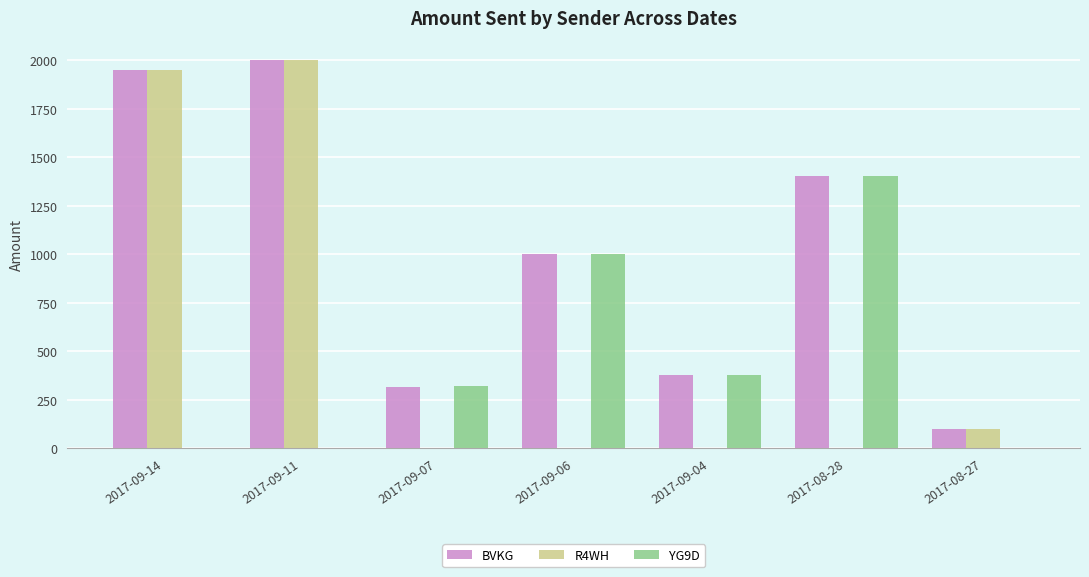

How many groups of bars are there?

7